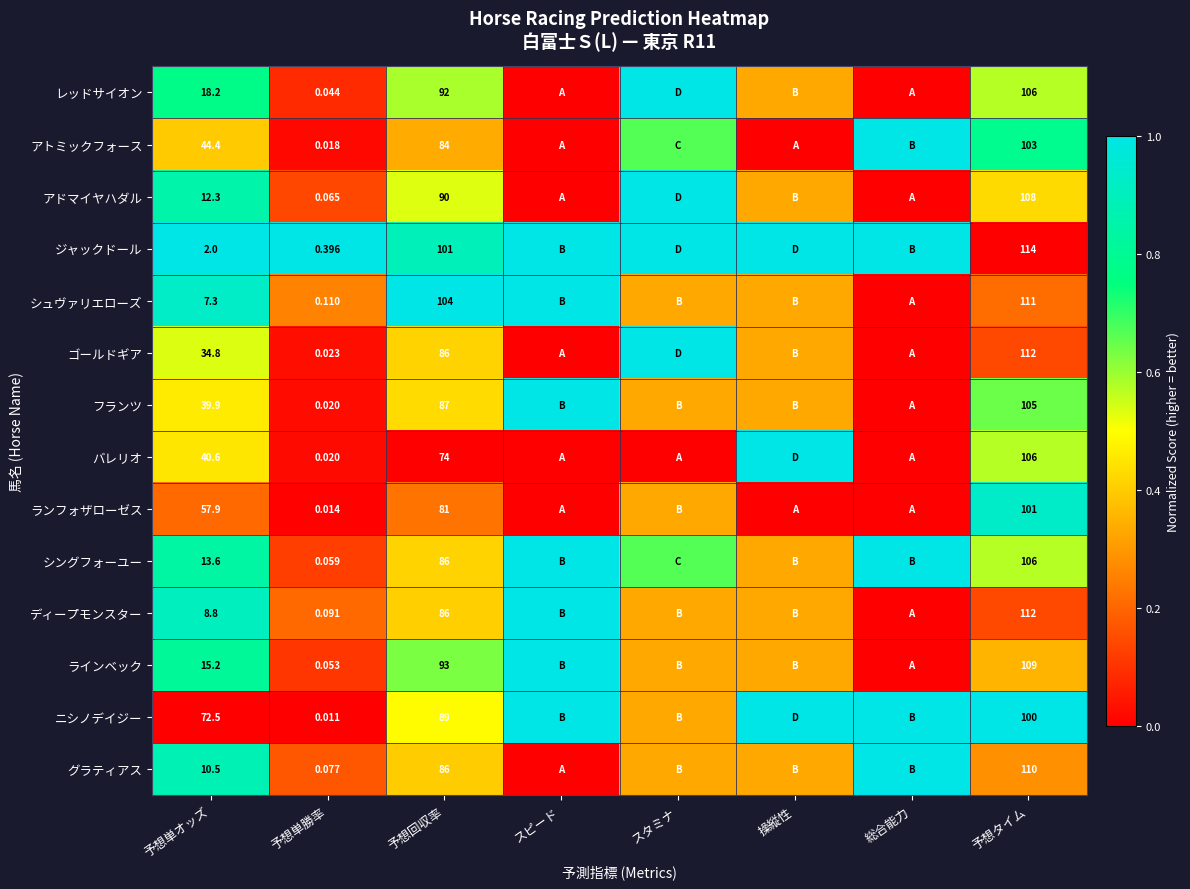

Between 予想単オッズ and 予想単勝率, which series saw the biggest shift?

ニシノデイジー